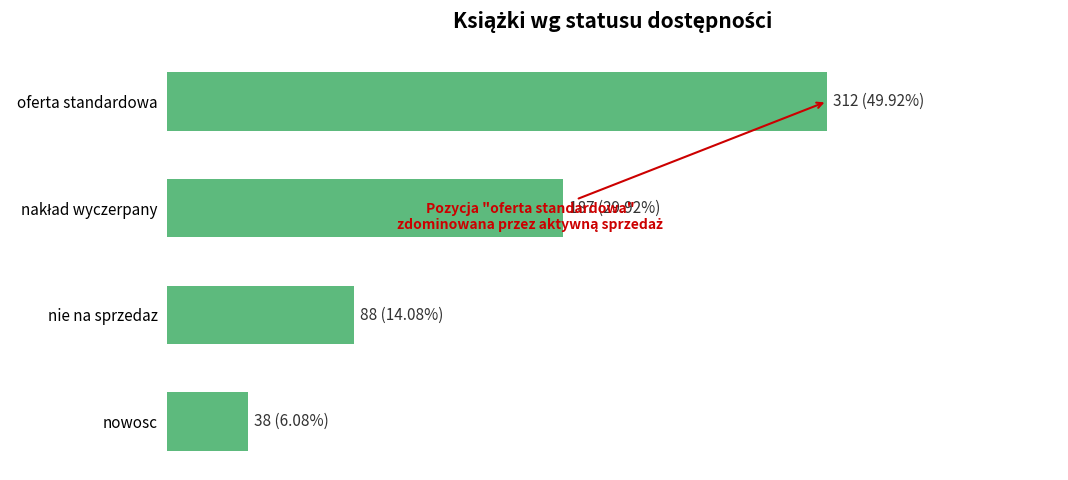

Does the chart contain any negative values?

No